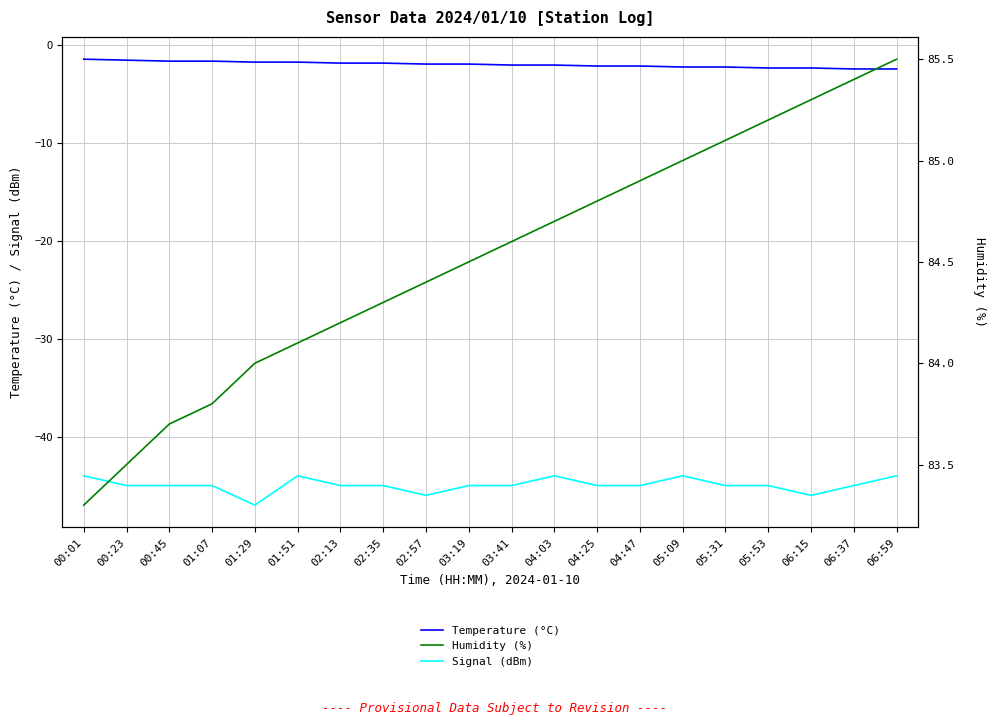

What is the difference between the second highest and minimum values in the Signal (dBm) series?

3.0